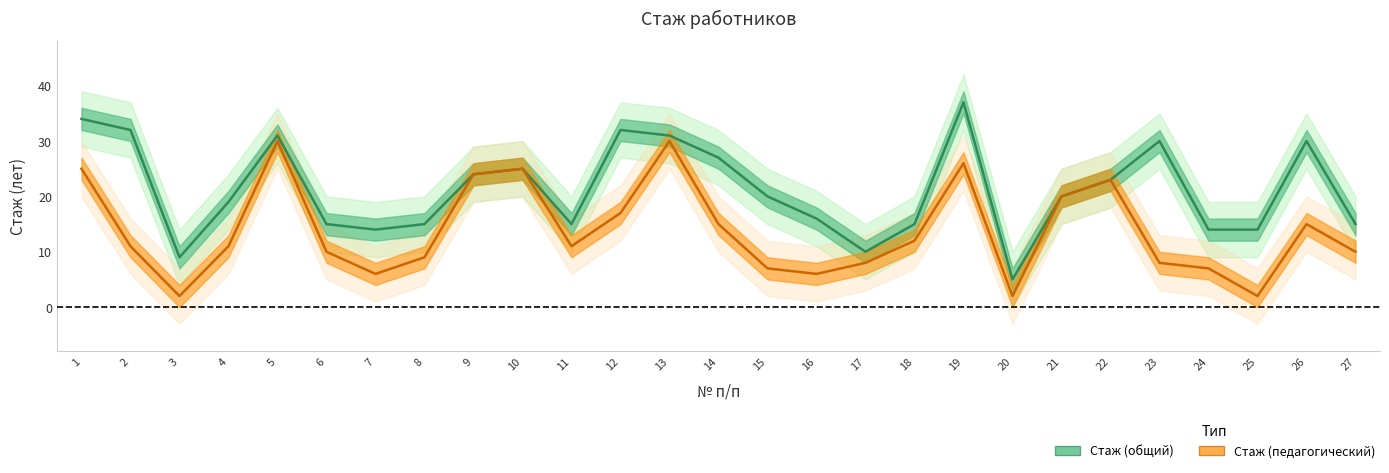

How many interior local valleys does the Стаж (общий) series have?

5